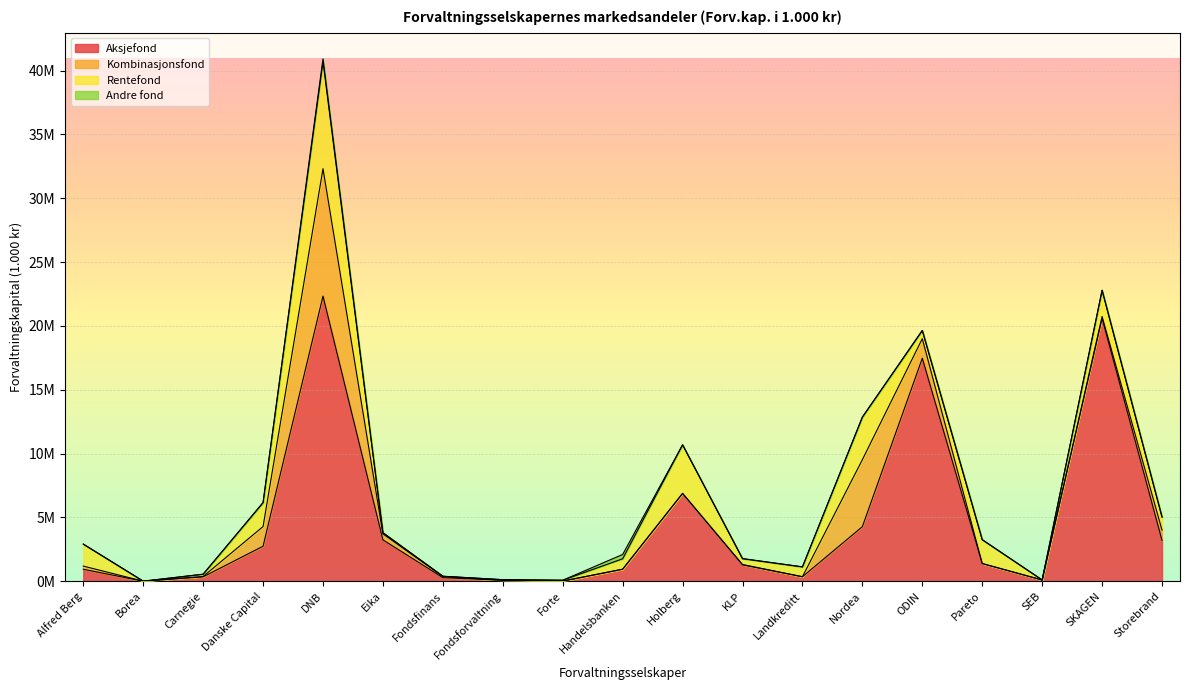

Rank the series at Fondsfinans from highest to lowest value.

Aksjefond, Kombinasjonsfond, Rentefond, Andre fond